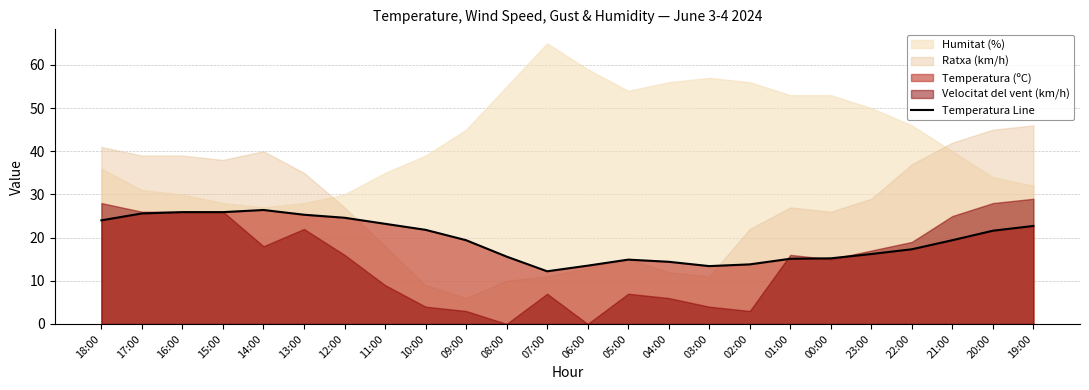

The chart shows a value of 14.0 at 11:00. True or false?

False